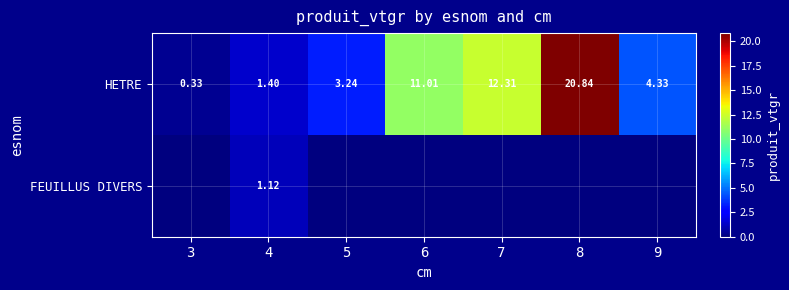

At how many categories does at least one series exceed 5?

3